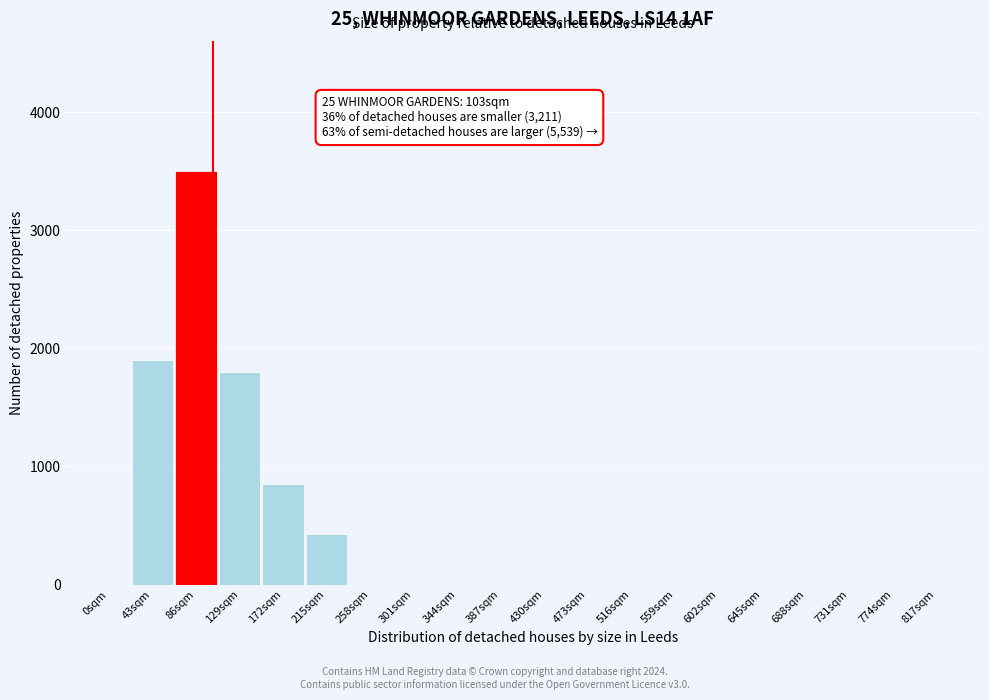

Reading right to left, transcribe all the data shown in this chart.

817sqm=0	774sqm=0	731sqm=0	688sqm=0	645sqm=0	602sqm=0	559sqm=0	516sqm=0	473sqm=0	430sqm=0	387sqm=0	344sqm=0	301sqm=0	258sqm=0	215sqm=430	172sqm=850	129sqm=1800	86sqm=3500	43sqm=1900	0sqm=0